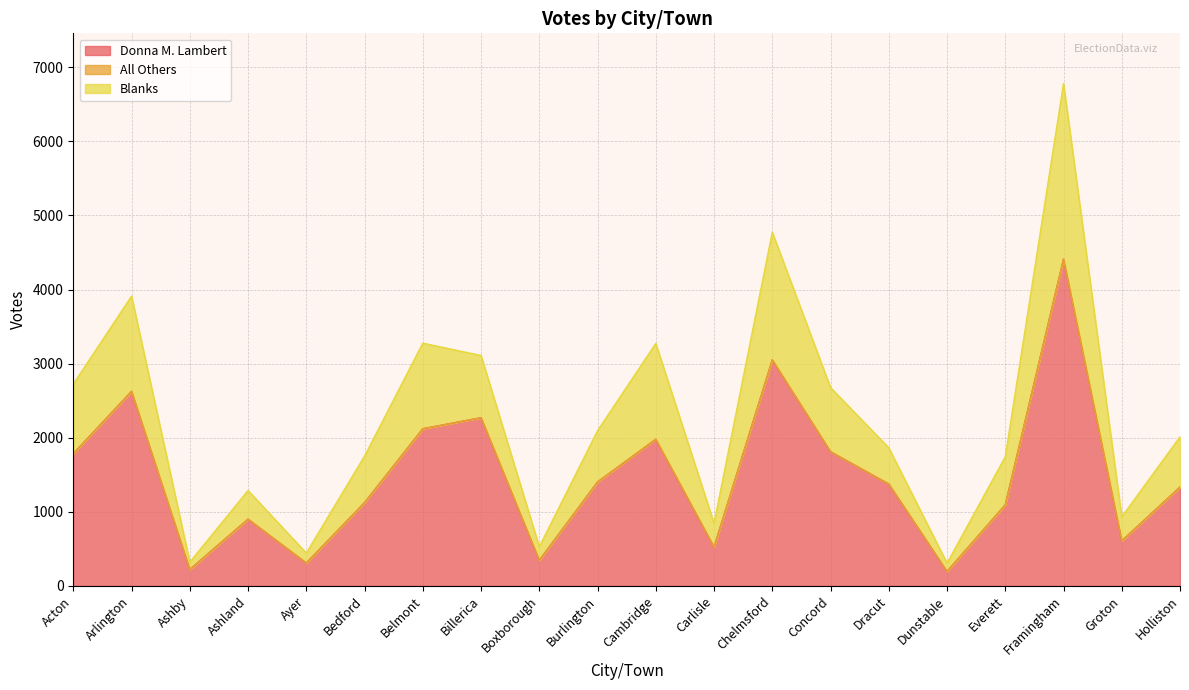

Read the Donna M. Lambert value at Carlisle.

524